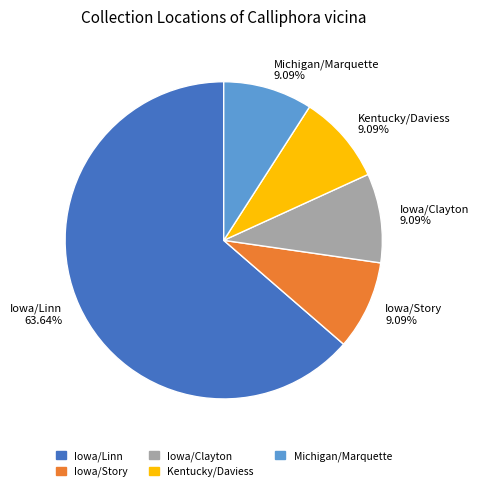

What percentage is the Michigan/Marquette slice, to the nearest percent?

9%